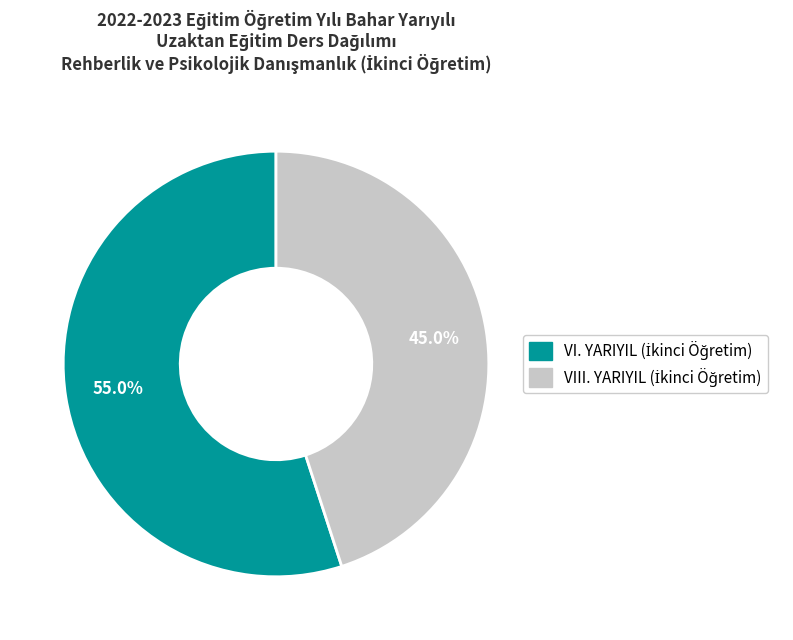

Does VIII. YARIYIL account for over 50% of the chart?

No